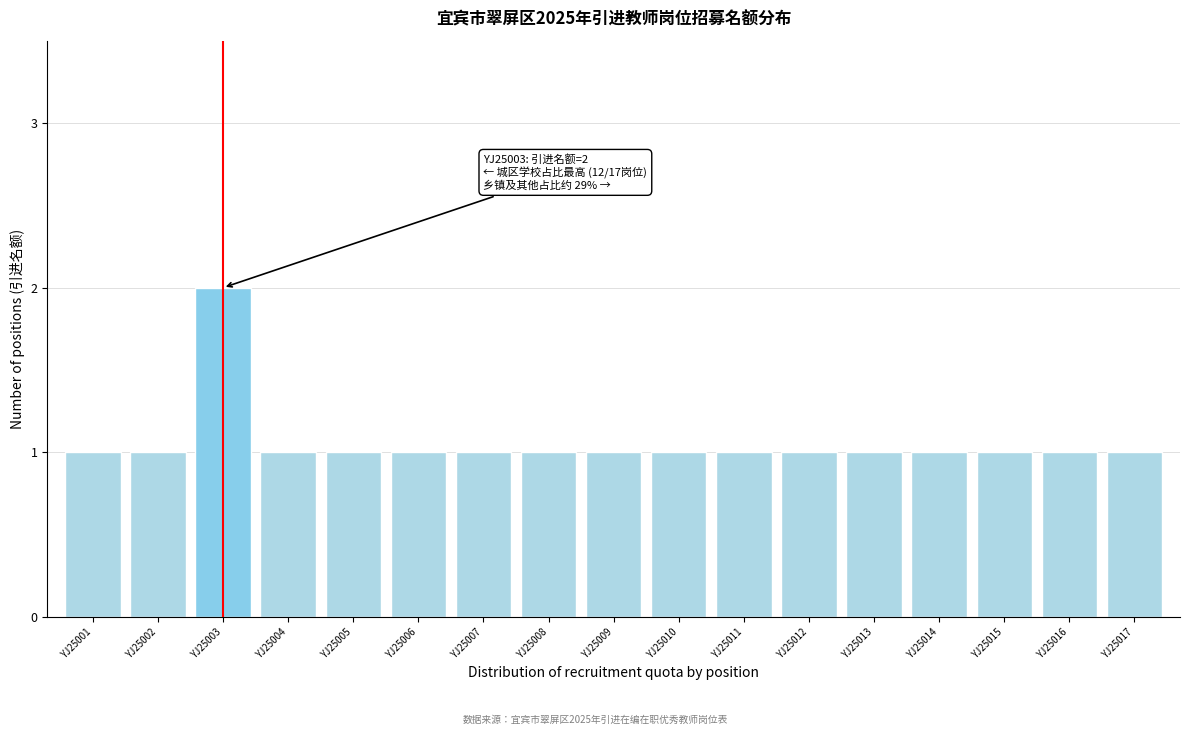

Reading left to right, what are all the values shown in this chart?

1	1	2	1	1	1	1	1	1	1	1	1	1	1	1	1	1